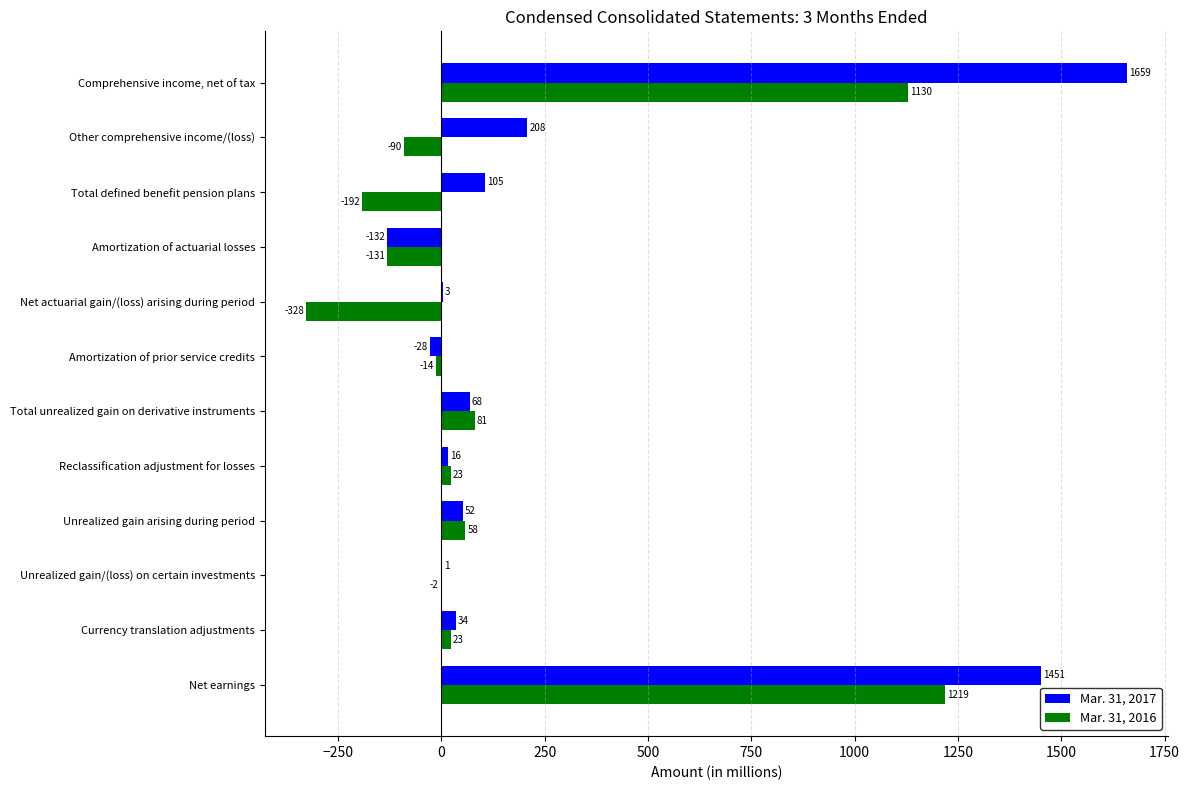

True or false: Mar. 31, 2016 has a value of -82 at Total defined benefit pension plans.

False